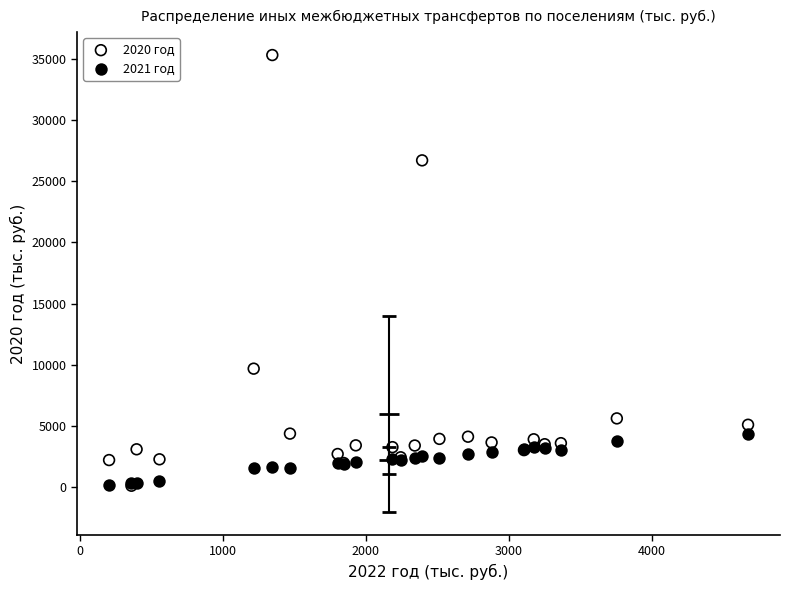

Across all series, what Y value is closest to 17707?

9679.5